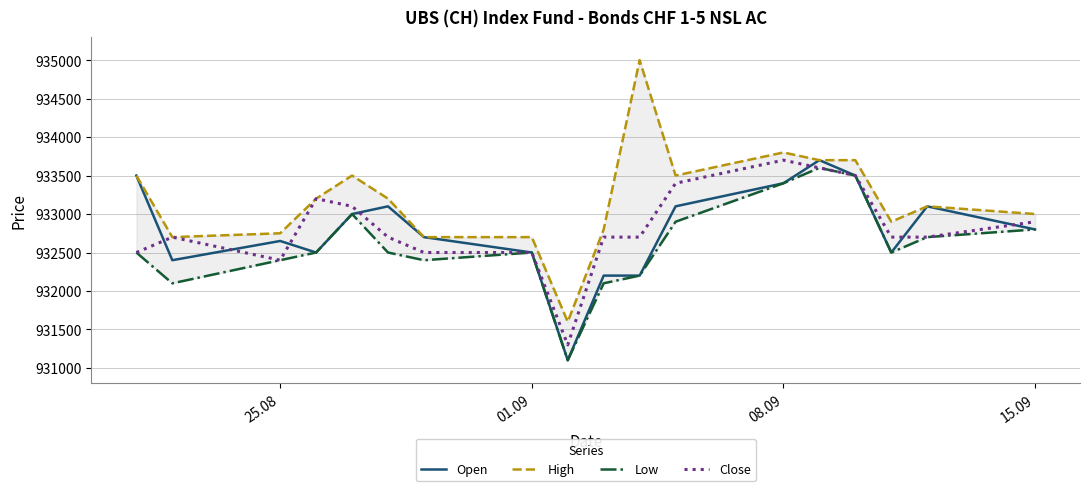

The value of Open at 01.09 is 932500. True or false?

True